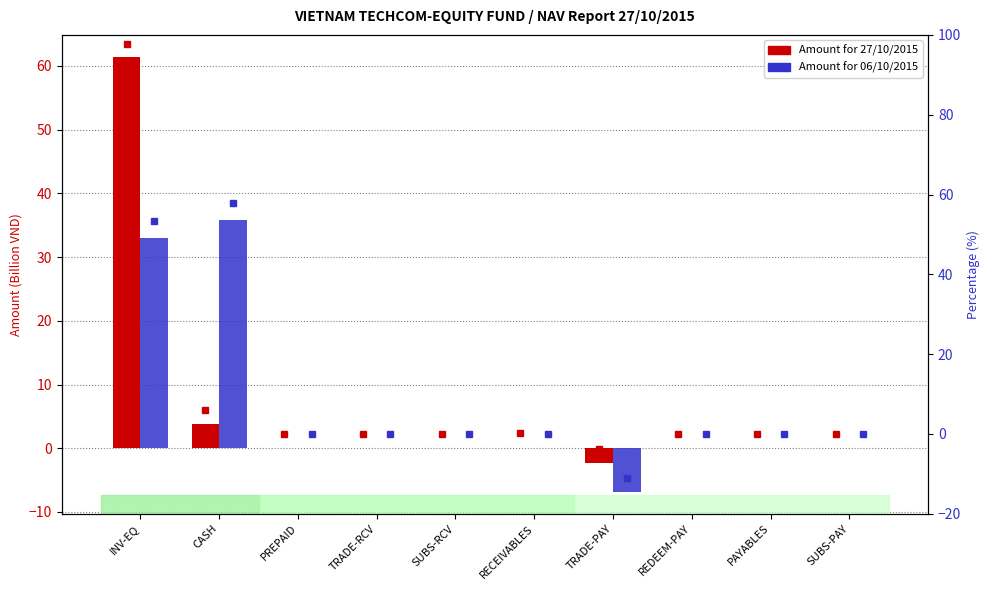

Reading right to left, list all the values displayed in this chart.

Amount for 27/10/2015: SUBS-PAY=-0.0	PAYABLES=-0.0	REDEEM-PAY=-0.0	TRADE-PAY=-2.4	RECEIVABLES=0.1	SUBS-RCV=0.0	TRADE-RCV=0.0	PREPAID=0.0	CASH=3.8	INV-EQ=61.5
Amount for 06/10/2015: SUBS-PAY=0.0	PAYABLES=-0.0	REDEEM-PAY=-0.0	TRADE-PAY=-6.9	RECEIVABLES=0.0	SUBS-RCV=0.0	TRADE-RCV=0.0	PREPAID=0.0	CASH=35.8	INV-EQ=33.0
% 27/10/2015: SUBS-PAY=0.0	PAYABLES=-0.0	REDEEM-PAY=-0.0	TRADE-PAY=-3.8	RECEIVABLES=0.1	SUBS-RCV=0.0	TRADE-RCV=0.0	PREPAID=0.0	CASH=6.1	INV-EQ=97.8
% 06/10/2015: SUBS-PAY=0.0	PAYABLES=-0.0	REDEEM-PAY=0.0	TRADE-PAY=-11.1	RECEIVABLES=0.0	SUBS-RCV=0.0	TRADE-RCV=0.0	PREPAID=0.0	CASH=57.9	INV-EQ=53.4